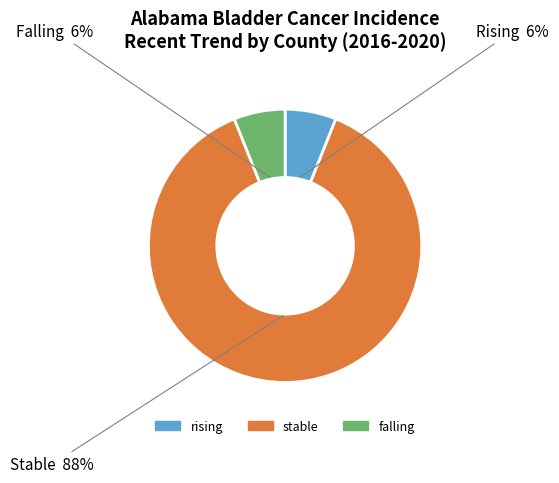

Approximately how many times larger is the value at falling compared to stable?

0.1